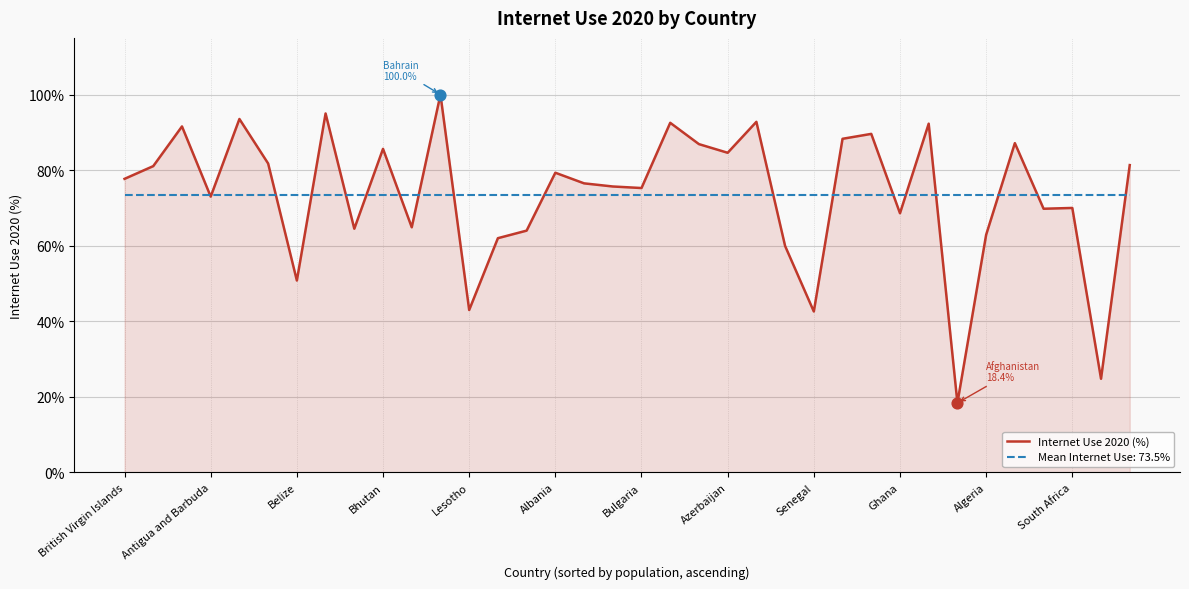

Which series has the widest spread of values?

Internet Use 2020 (%)